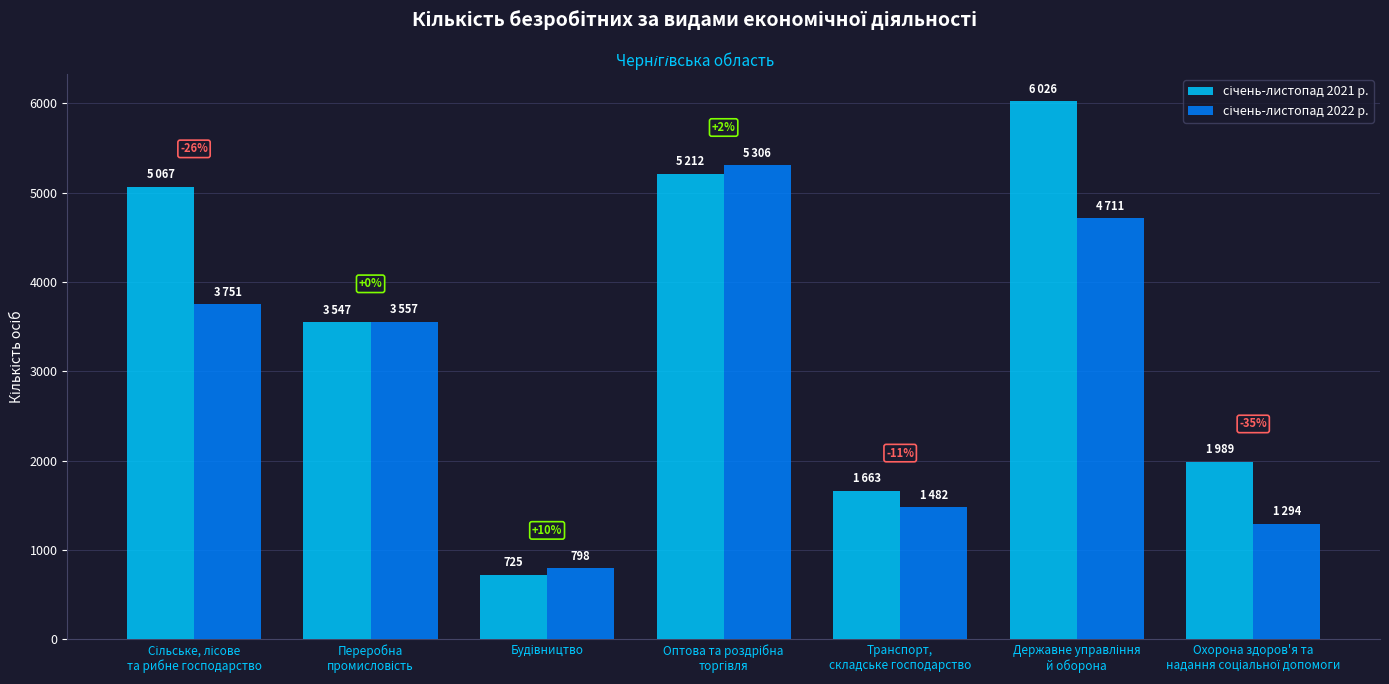

What is the label of the 4th bar from the right?

Оптова та роздрібна
торгівля